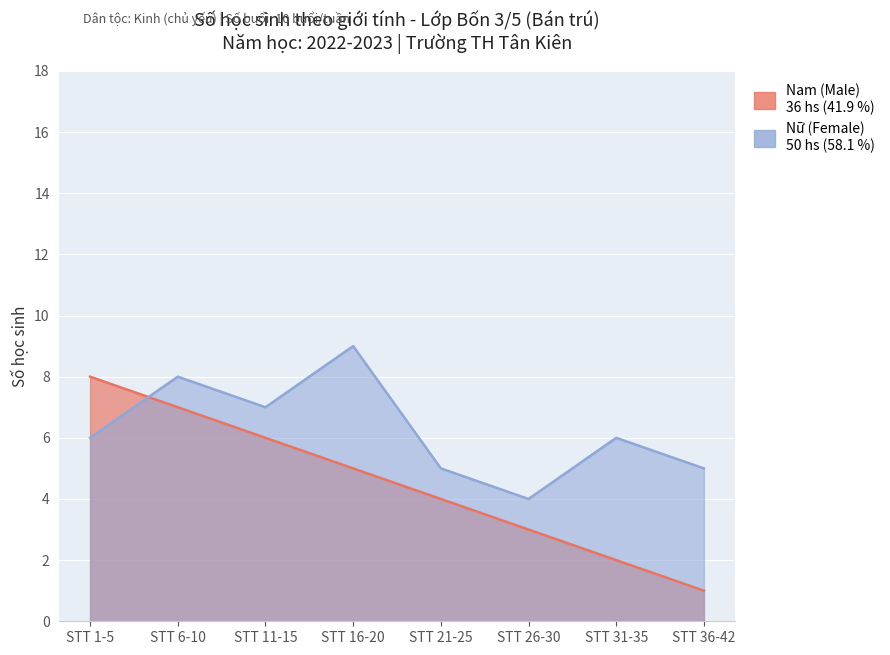

Reading left to right, what are all the values shown in this chart?

Nam (Male): 8	7	6	5	4	3	2	1
Nữ (Female): 6	8	7	9	5	4	6	5